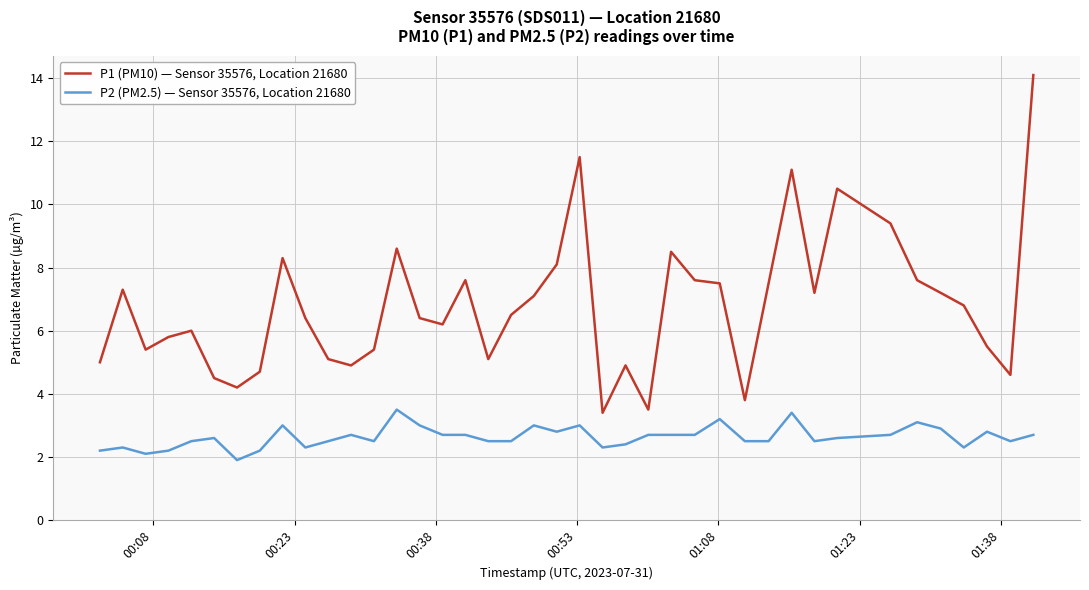

What is the sum of all P2 (PM2.5) — Sensor 35576, Location 21680 values?

105.2